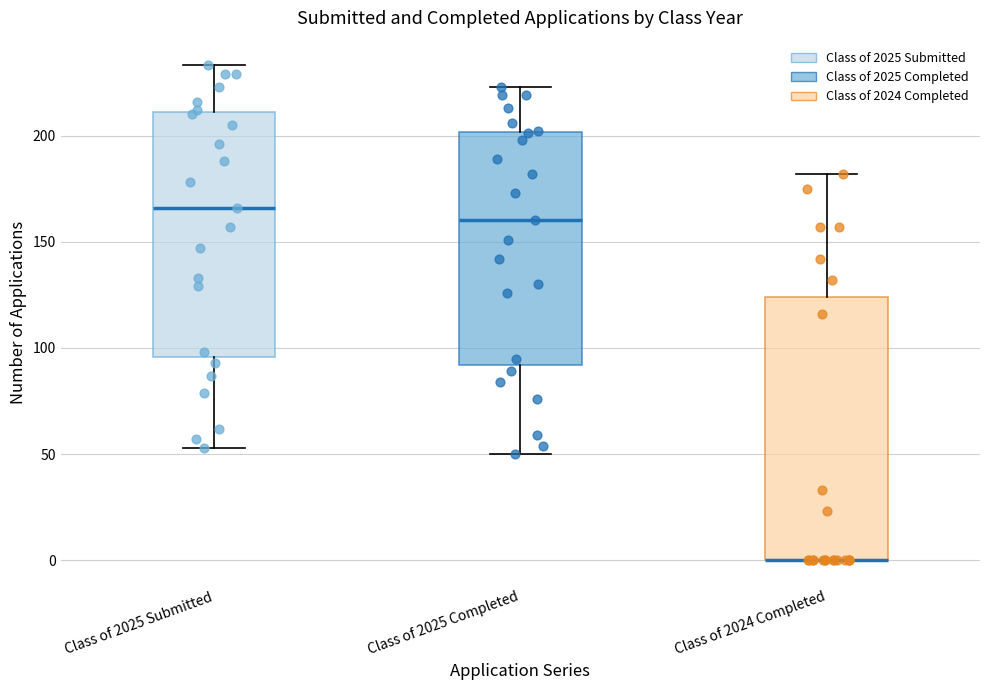

Where is the upper edge of the box for Class of 2025 Submitted on the y-axis? The values are not printed on the chart, so give them approximately, as read against the axis.

210